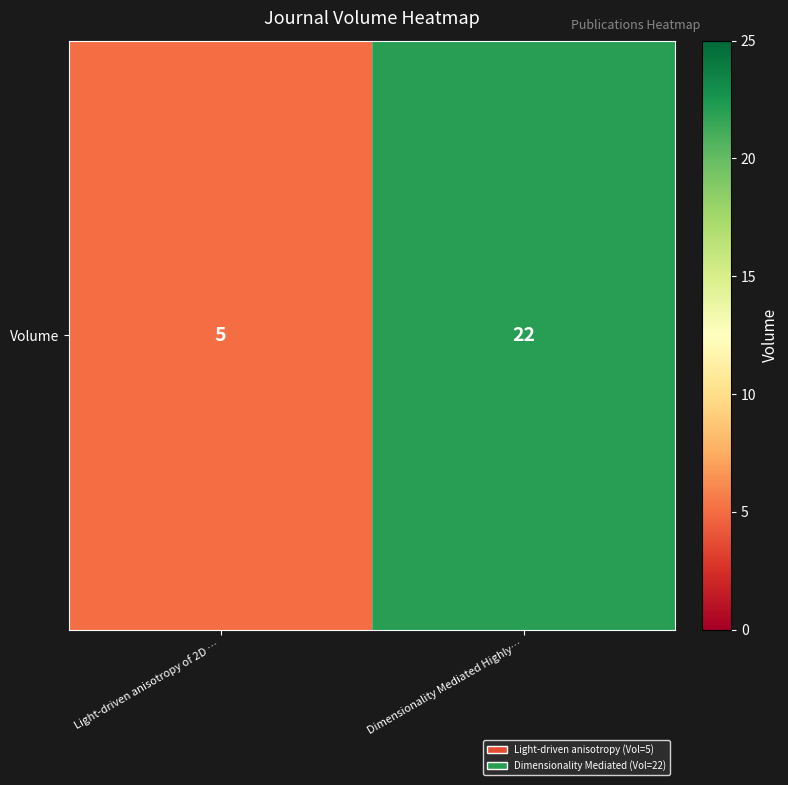

What is the minimum value shown in the chart?

5